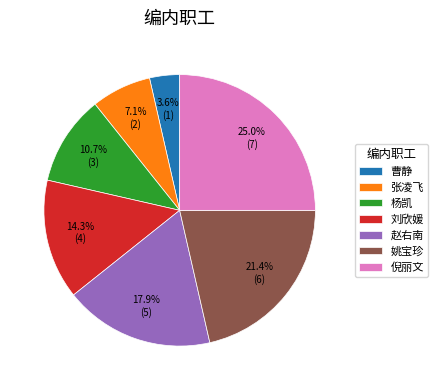

To the nearest percent, what percentage of the pie is 张凌飞?

7%